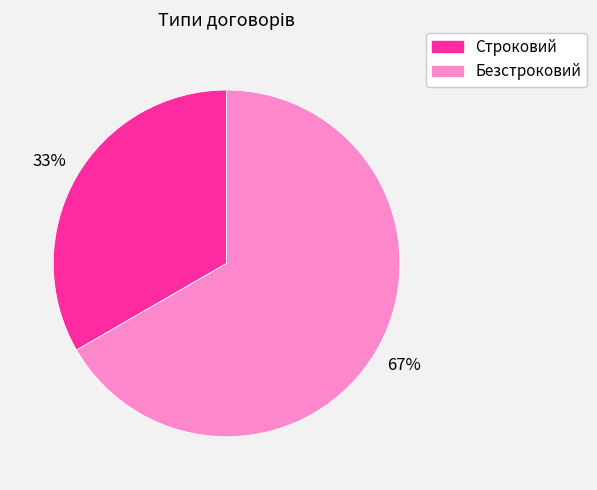

What is the smallest slice in the pie chart?

Строковий